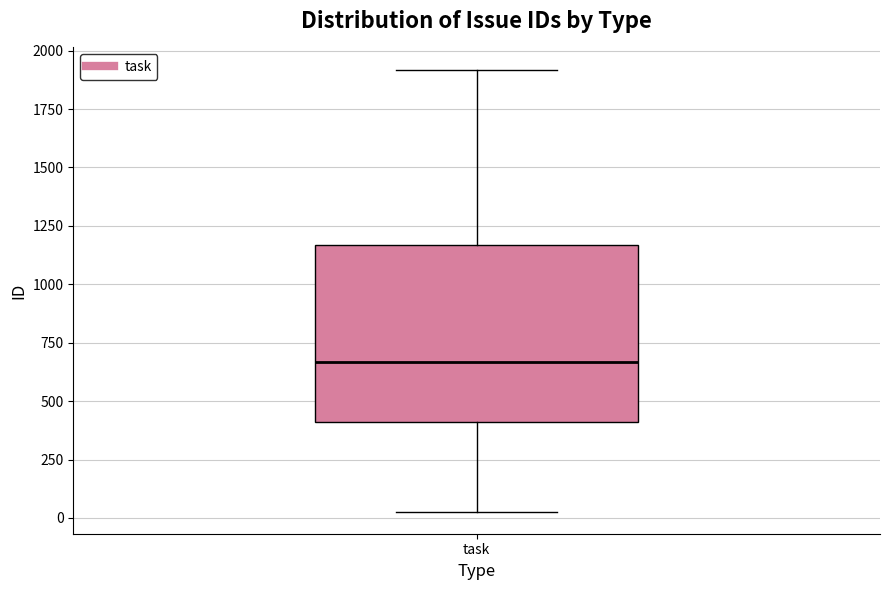

Transcribe this box plot: give where the median line is, the range the box spans, and where the two whiskers end, as read against the y-axis. The values are not printed on the chart, so give them approximately, as read against the axis.

median 650, box 400 to 1150, whiskers 50 to 1900